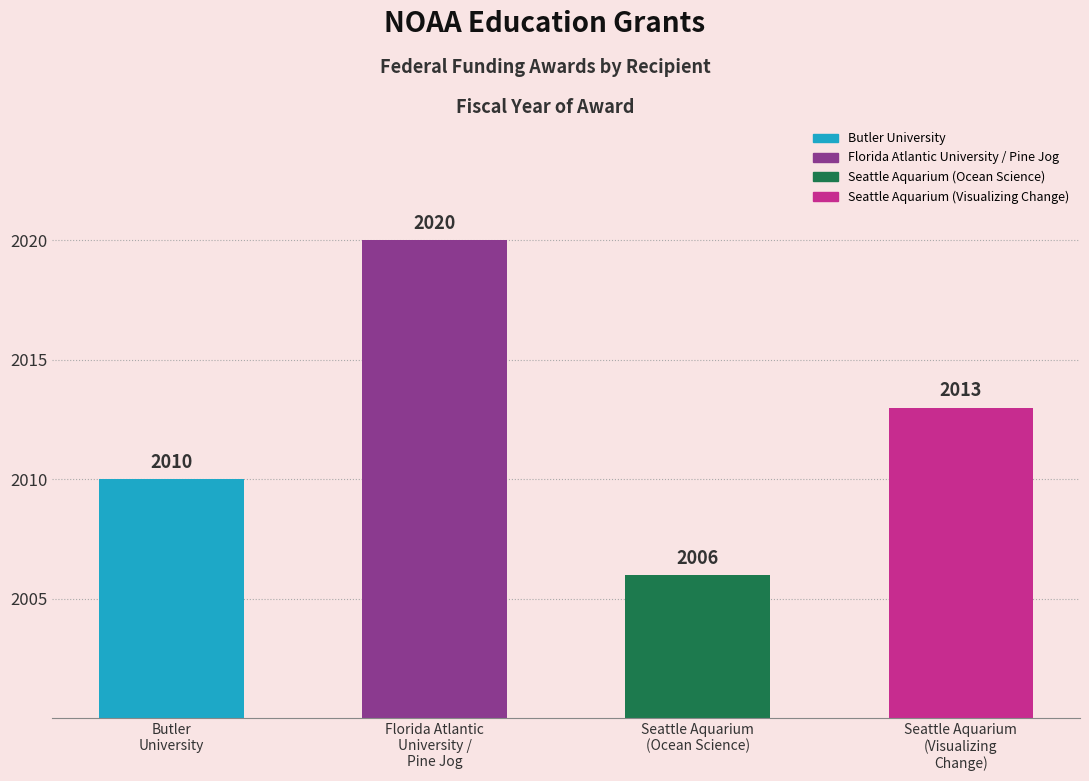

Reading left to right, extract all data points from this chart.

Butler
University=2010	Florida Atlantic
University /
Pine Jog=2020	Seattle Aquarium
(Ocean Science)=2006	Seattle Aquarium
(Visualizing
Change)=2013